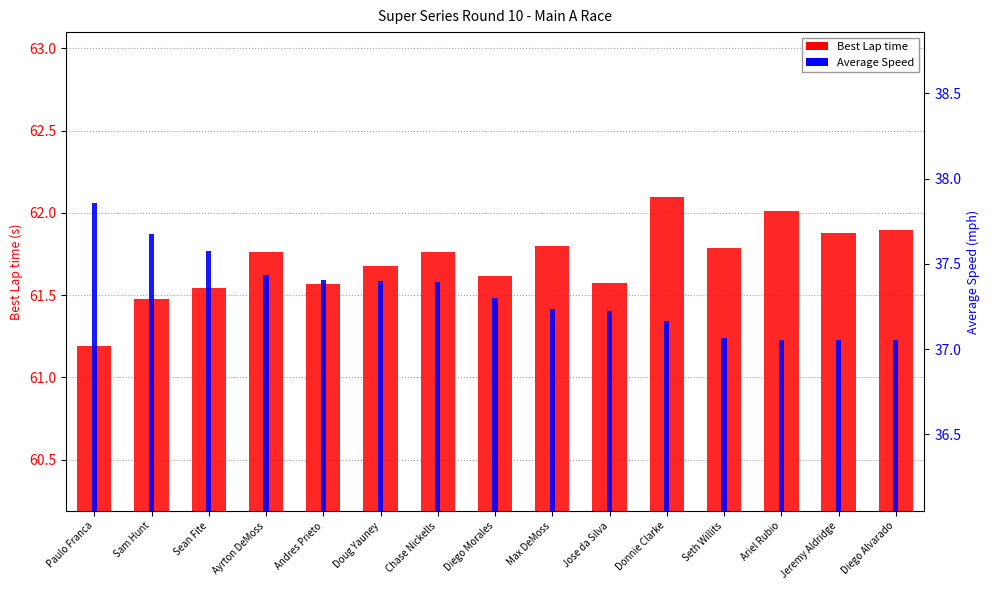

What is the label of the 11th bar from the left?

Donnie Clarke